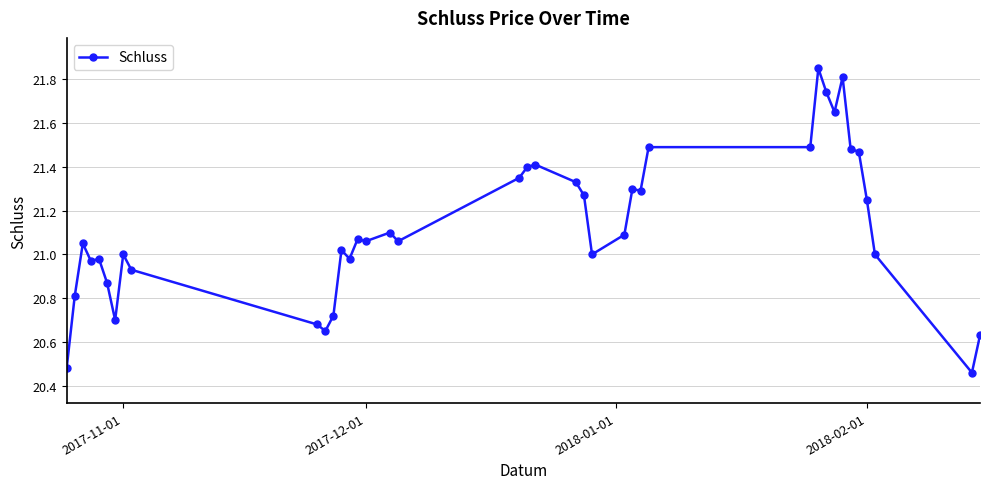

What is the difference between the second highest and second lowest values?

1.3